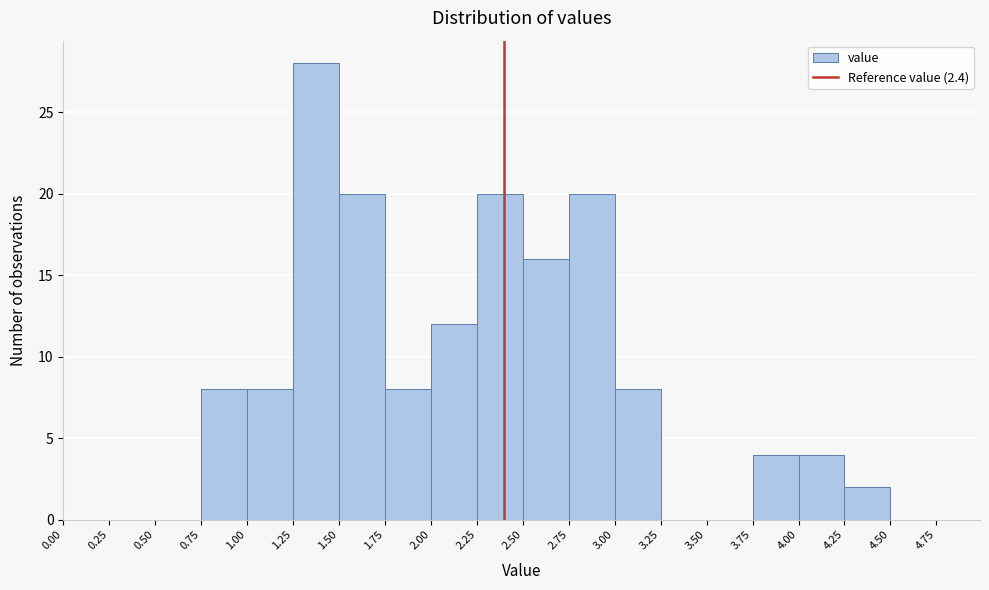

What is the height of the bar covering 1.50 to 1.75 on the x-axis? The values are not printed on the chart, so give them approximately, as read against the axis.

20